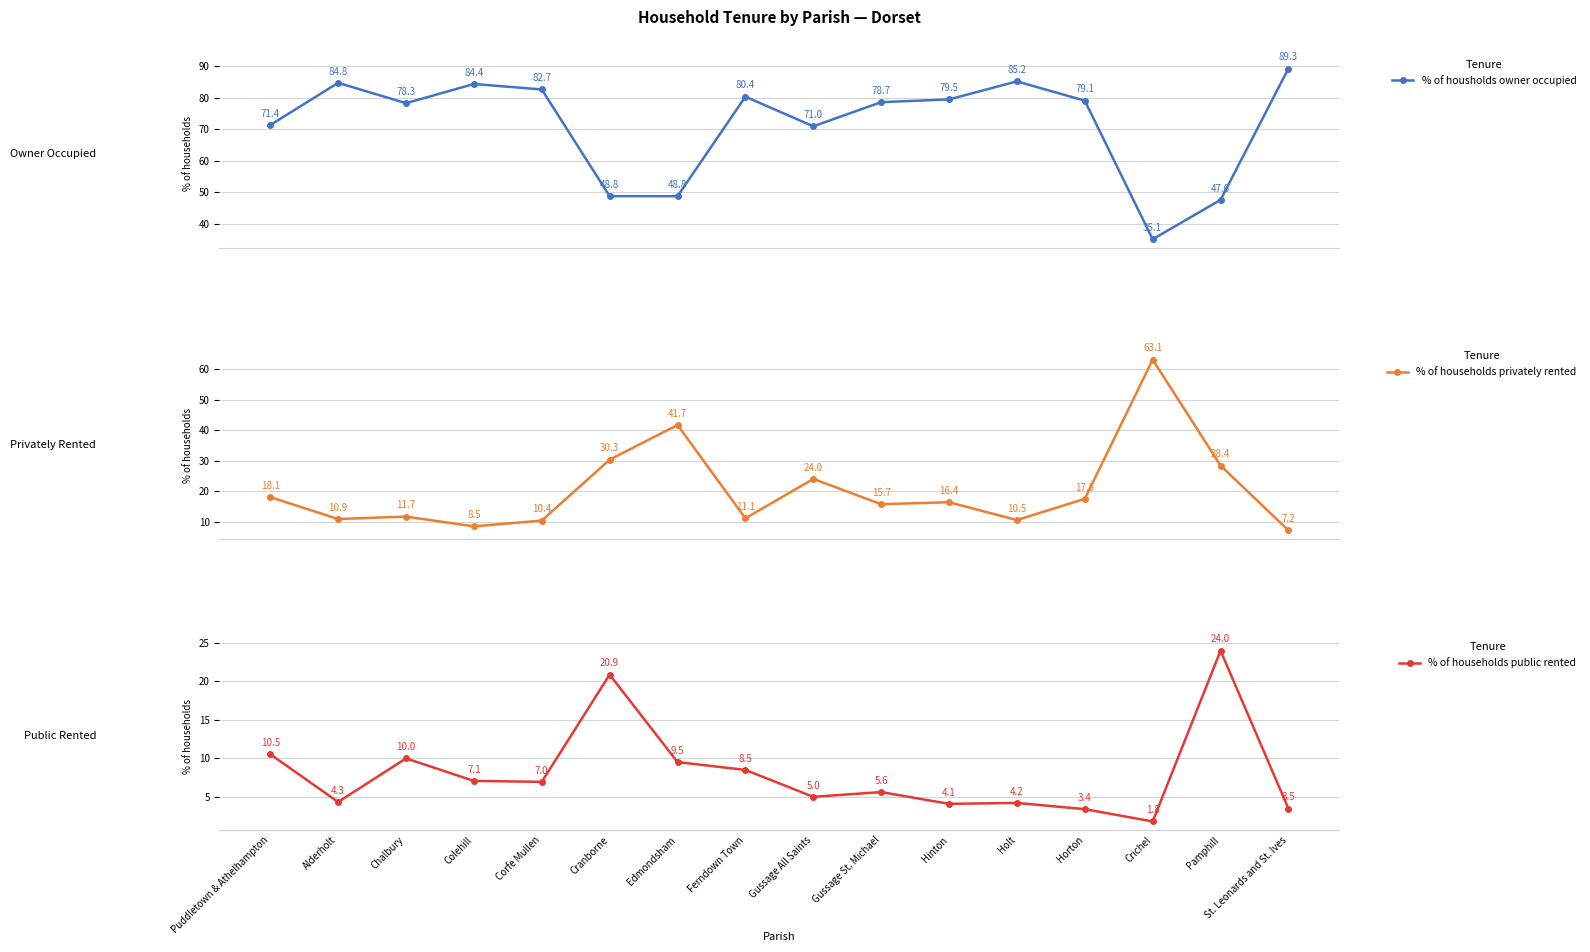

What is the label of the 9th point from the left?

Gussage All Saints